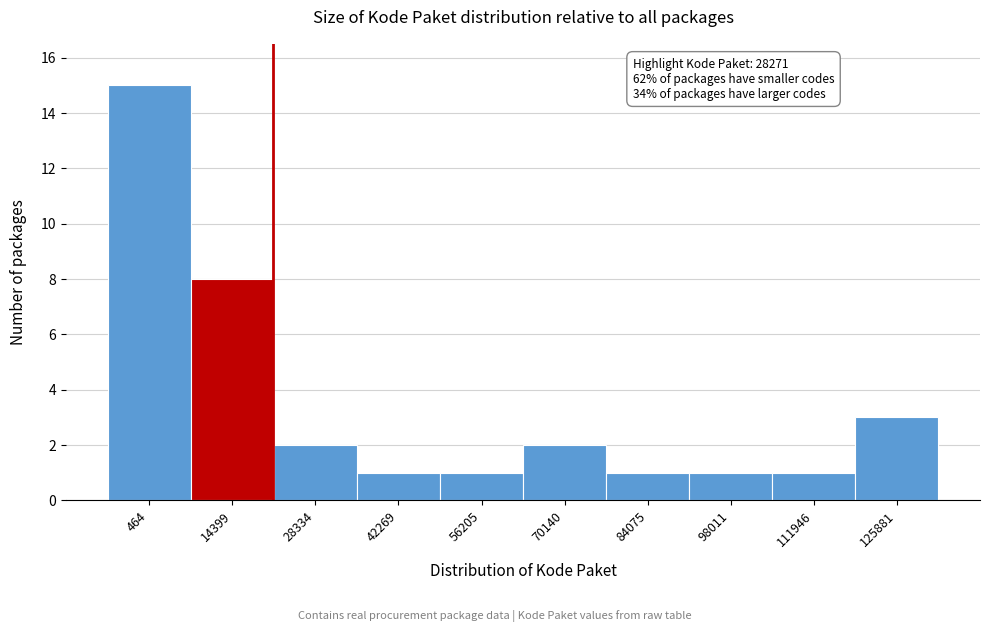

Reading left to right, transcribe all the data shown in this chart.

464=15	14399=8	28334=2	42269=1	56205=1	70140=2	84075=1	98011=1	111946=1	125881=3